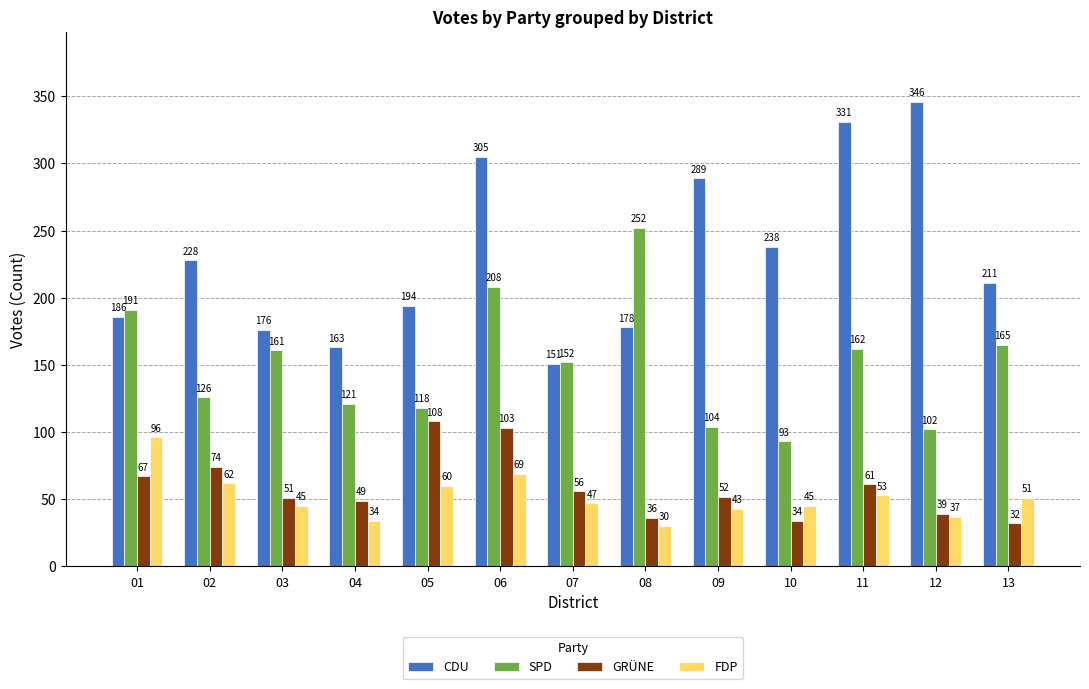

At which category does the chart reach its peak across all series?

12